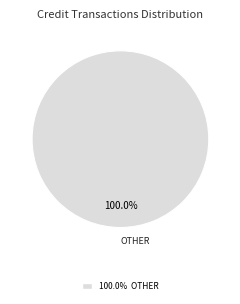

Which slice represents more than half of the pie?

100.0% OTHER